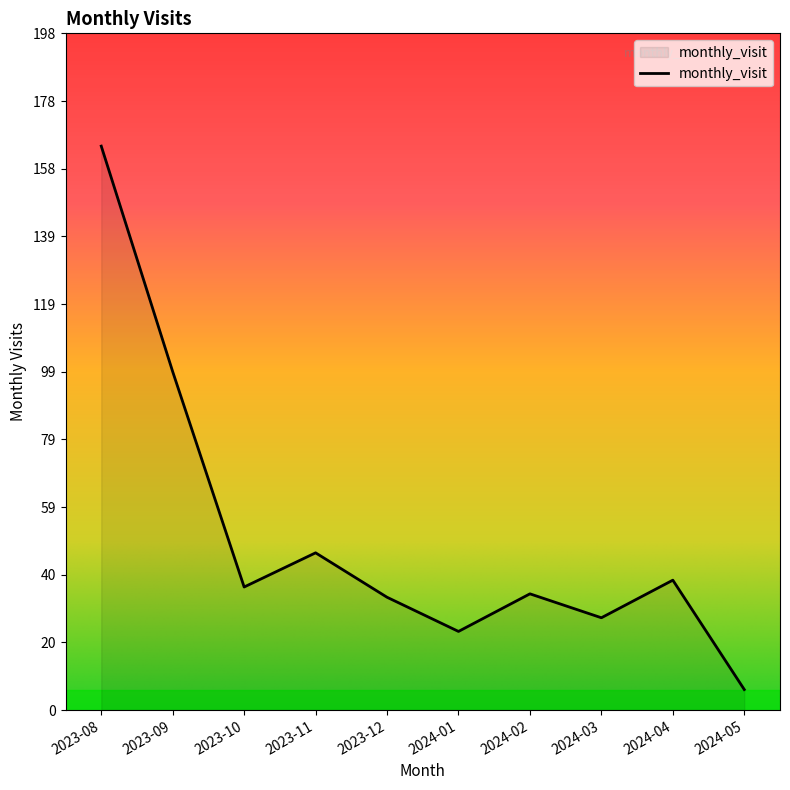

The value at 2024-01 is 11. True or false?

False